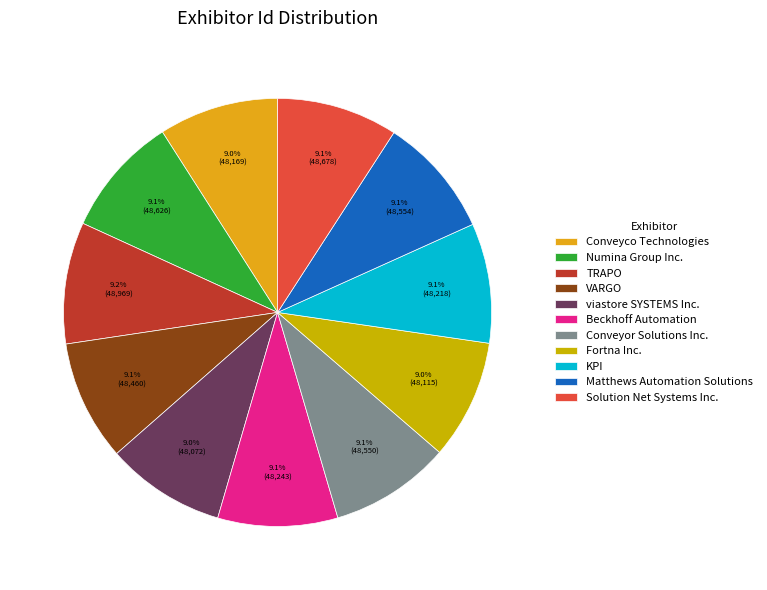

Count the number of slices in the pie.

11